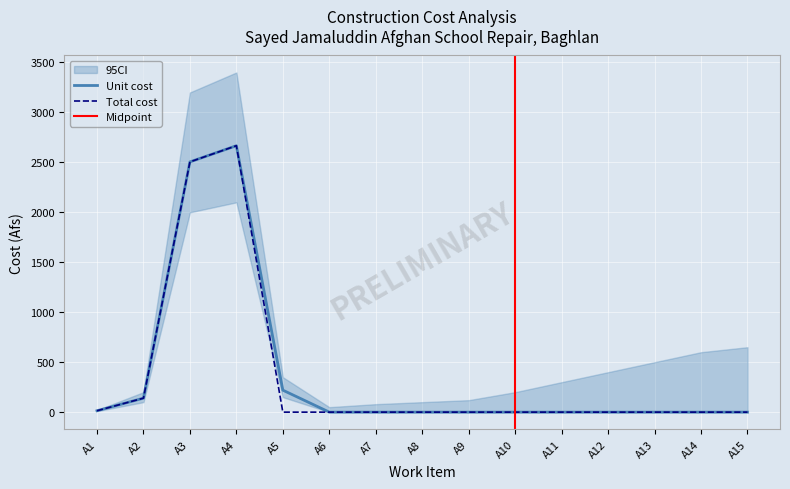

The value of Unit cost at A14 is 1819.0. True or false?

False